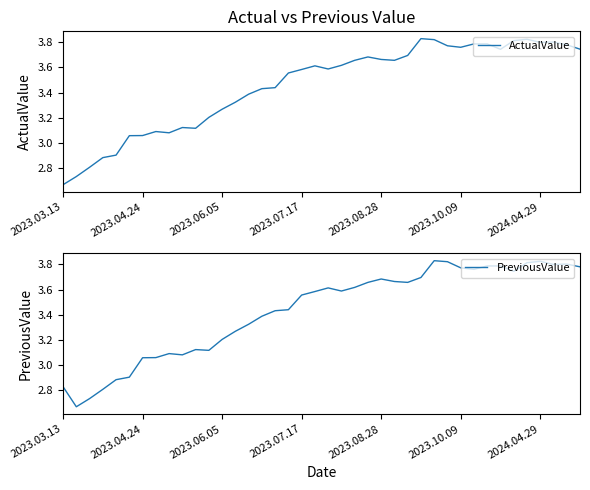

How many interior local valleys does the ActualValue series have?

7